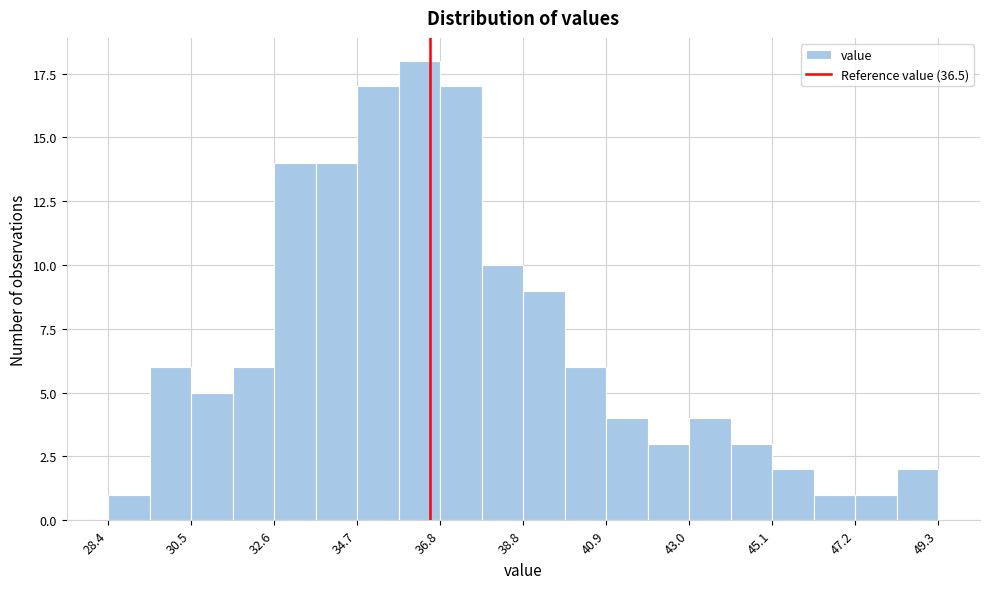

Read against the x-axis, roughly where is the centre of the tallest bar?

36.0